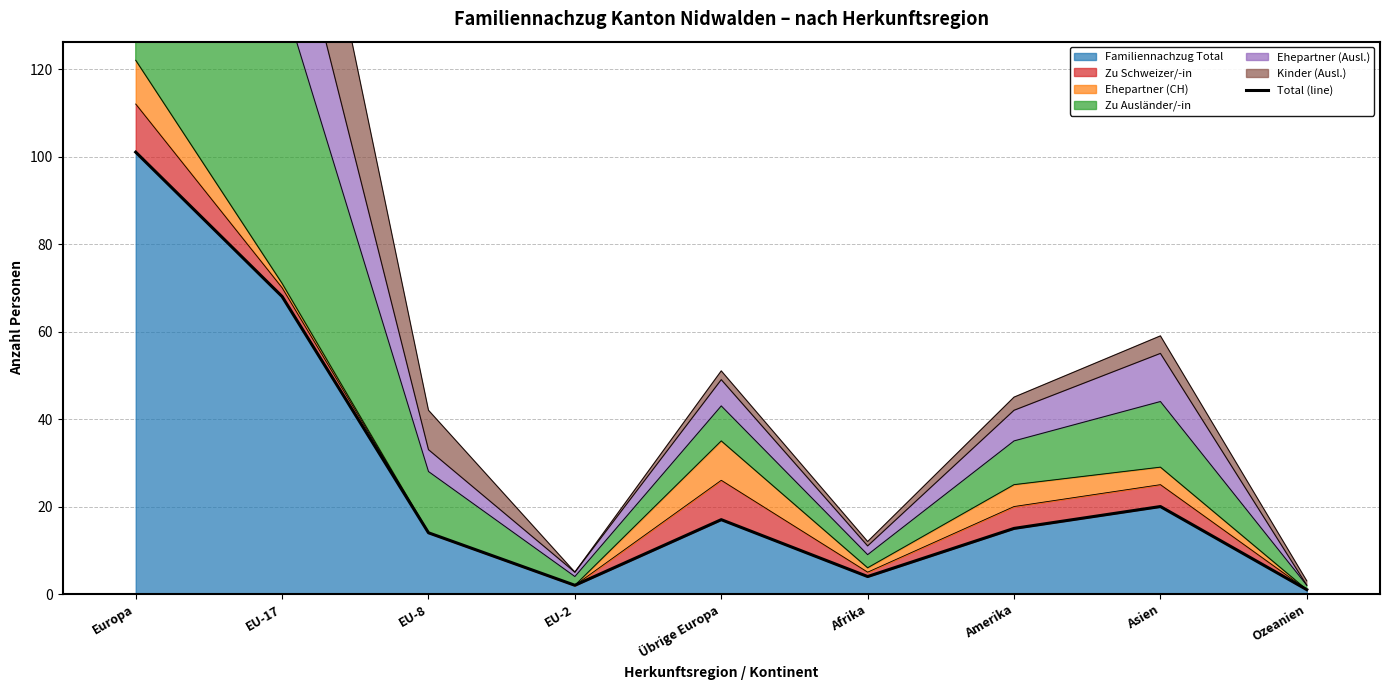

What is the smallest value displayed?

1